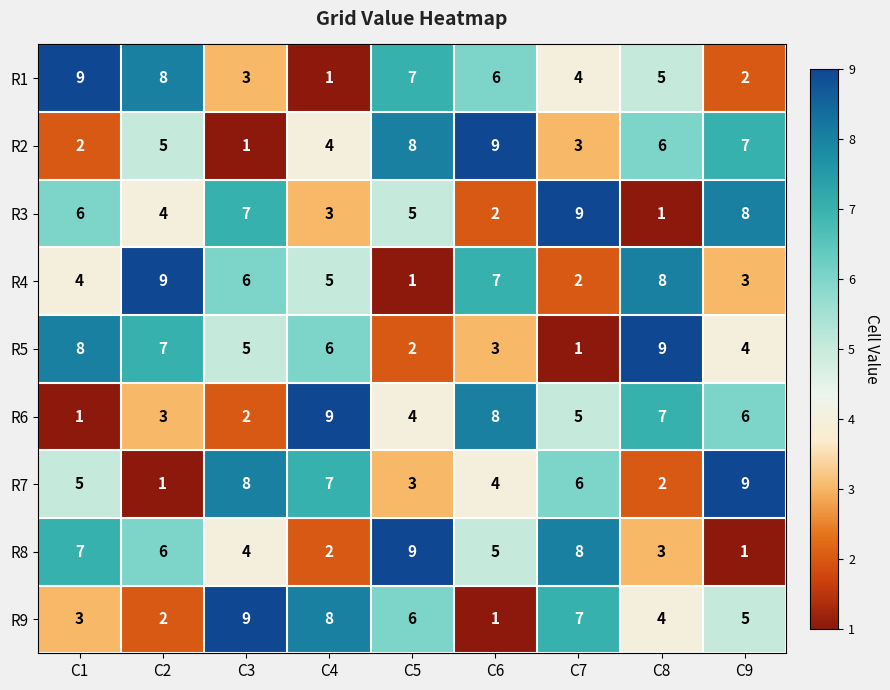

What is the total value across all series at C8?

45